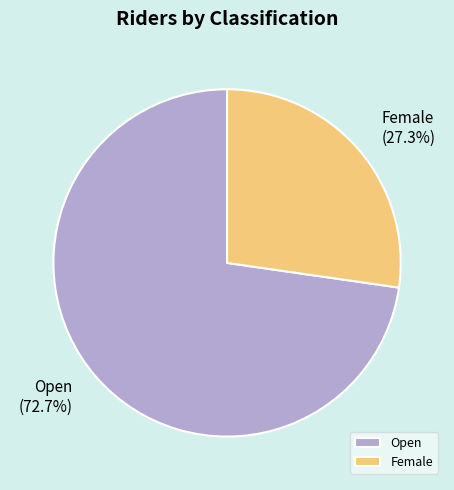

What percentage do Open and Female together represent?

100.0%